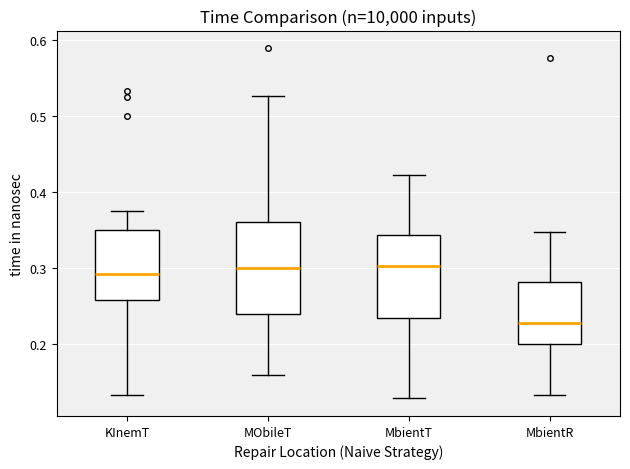

Reading left to right, transcribe this box plot: for each box, give where its median line is, the range the box spans, and where its two whiskers end, as read against the y-axis. The values are not printed on the chart, so give them approximately, as read against the axis.

KInemT: median 0.29, box 0.26 to 0.35, whiskers 0.13 to 0.38
MObileT: median 0.30, box 0.24 to 0.36, whiskers 0.16 to 0.53
MbientT: median 0.30, box 0.23 to 0.34, whiskers 0.13 to 0.42
MbientR: median 0.23, box 0.20 to 0.28, whiskers 0.13 to 0.35